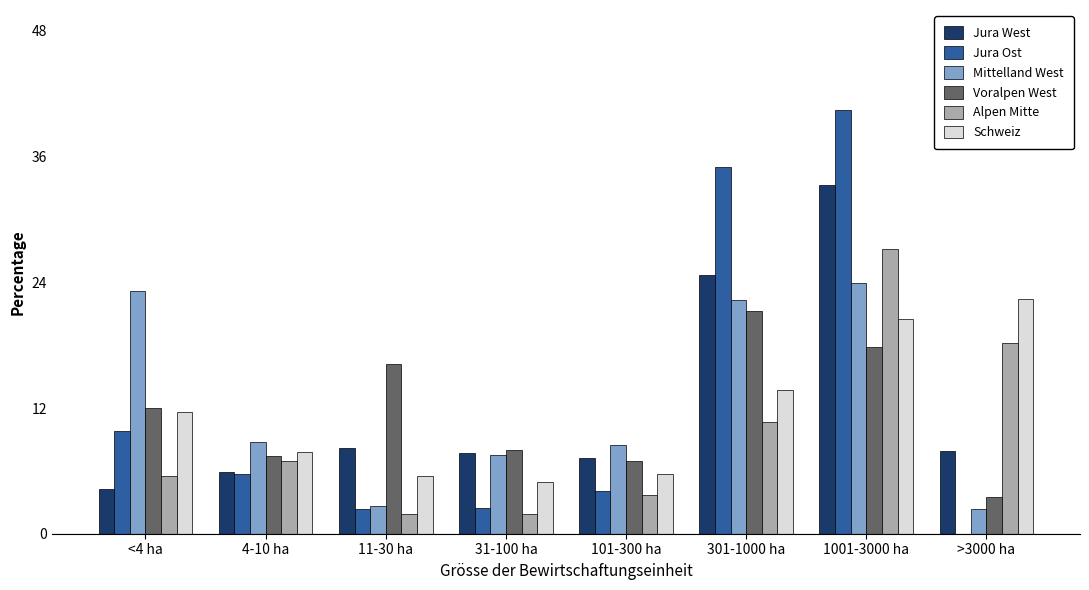

The value of Mittelland West at 301-1000 ha is 22.3. True or false?

True